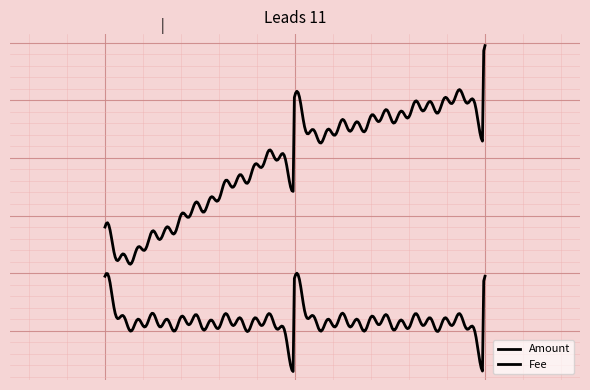

Does the chart display data point markers on the line(s)?

No